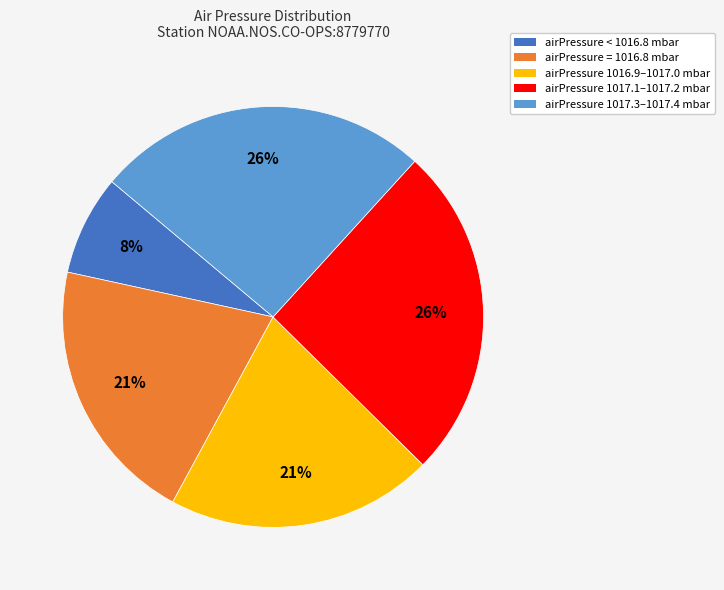

Does any single category account for the majority?

No